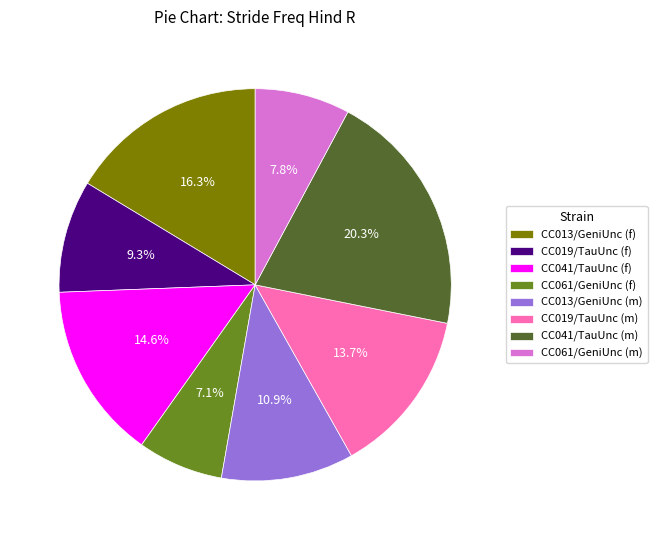

Count the number of slices in the pie.

8